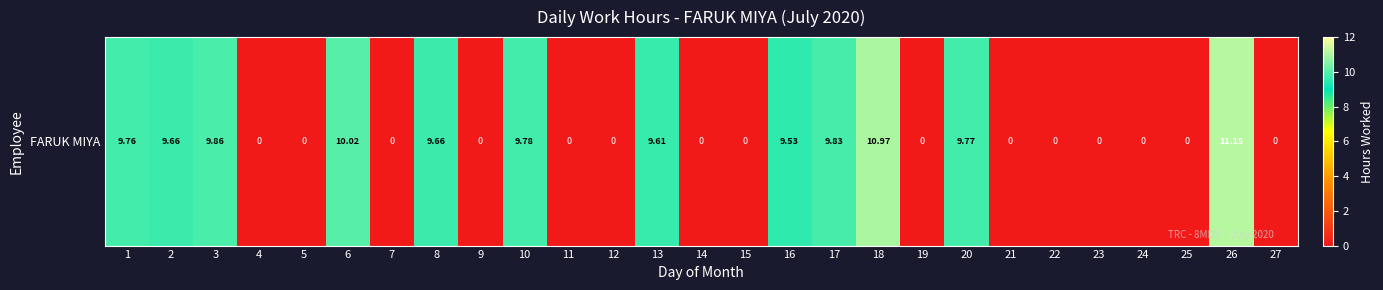

True or false: the data shows -6.6 at 7.

False